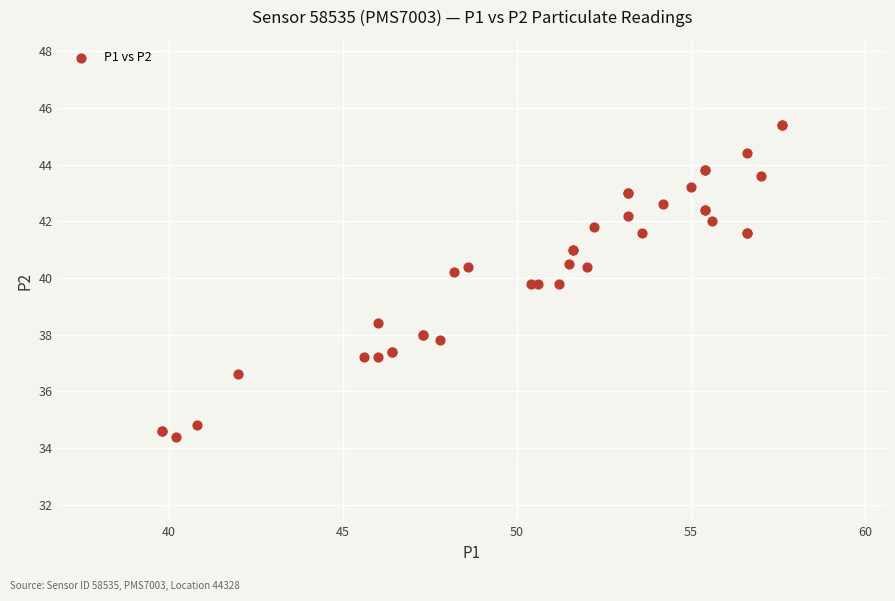

What Y value in the scatter plot is closest to 39?

38.4